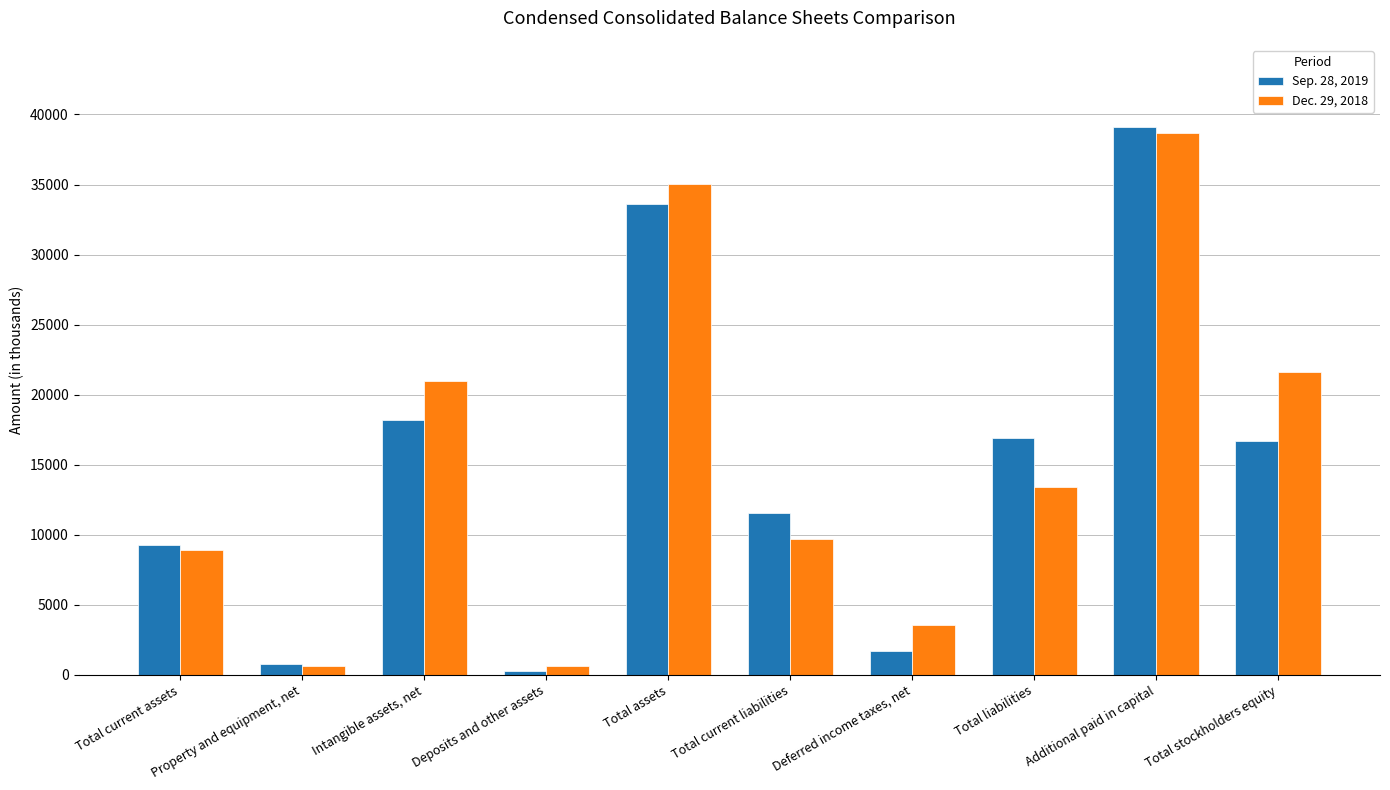

At Deferred income taxes, net, list the series in order from smallest to largest.

Sep. 28, 2019, Dec. 29, 2018